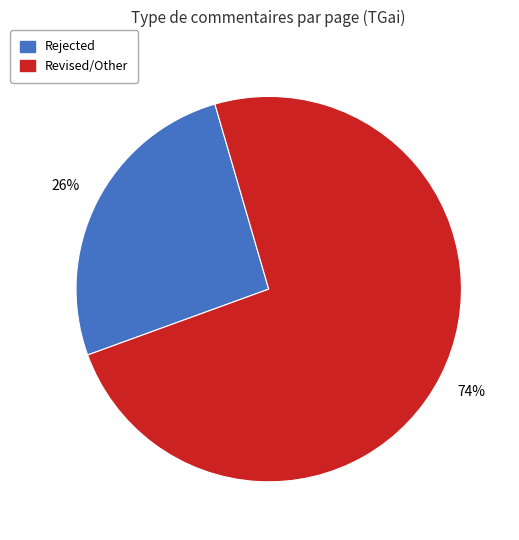

Approximately how many times larger is the value at Rejected compared to Revised/Other?

0.4